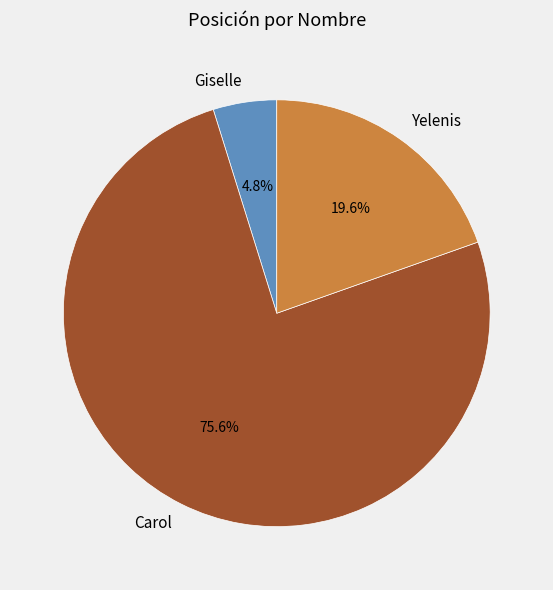

To the nearest percent, what percentage of the pie is Carol?

76%